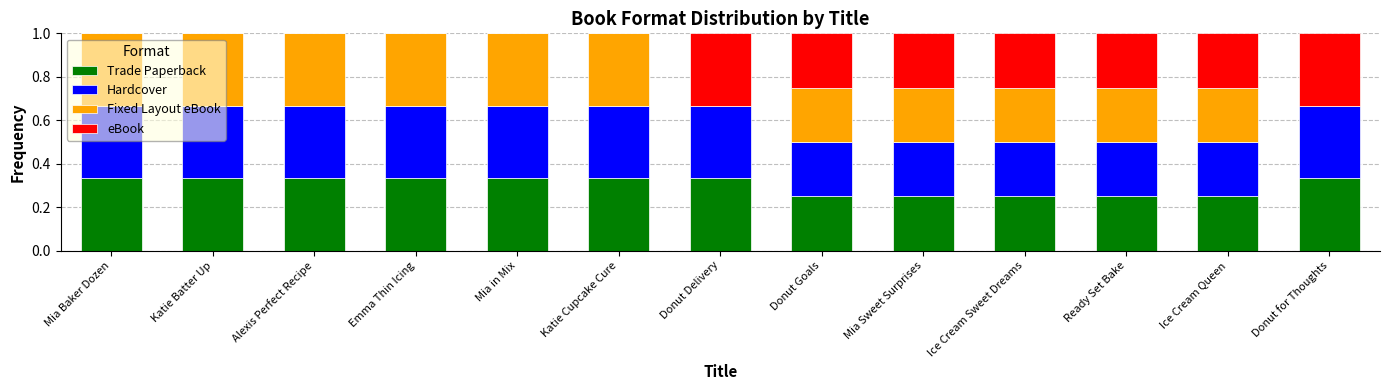

Count the number of categories in the chart.

13